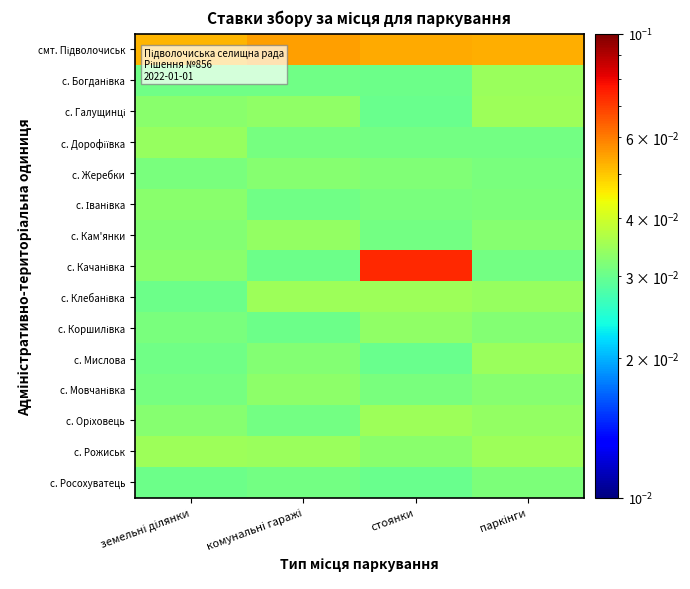

Which series has the widest spread of values?

с. Качанівка